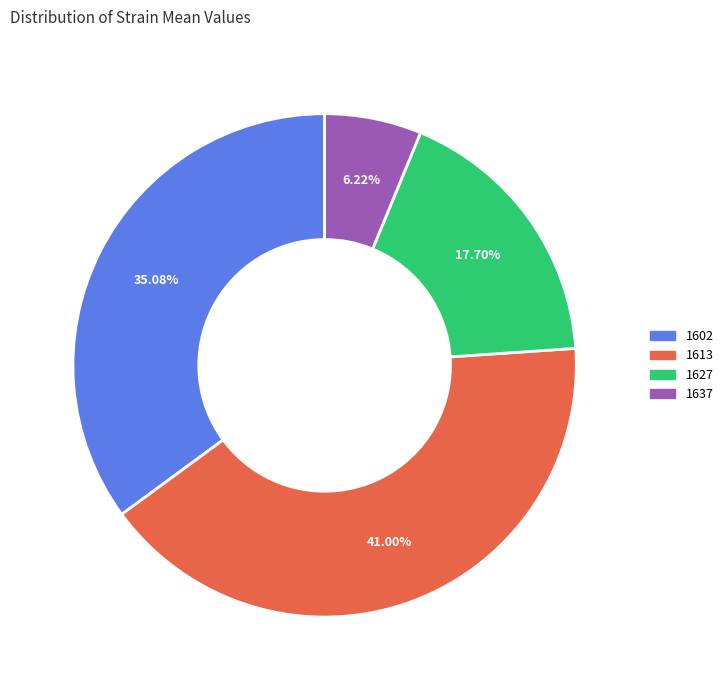

Count the number of slices in the pie.

4